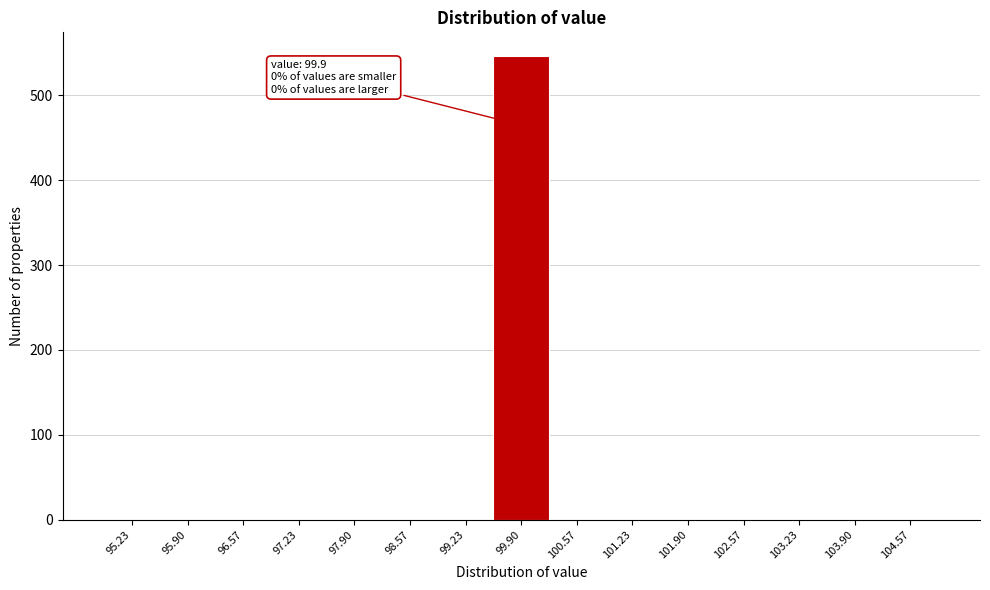

Which range on the x-axis has the tallest bar?

99.6 to 100.2